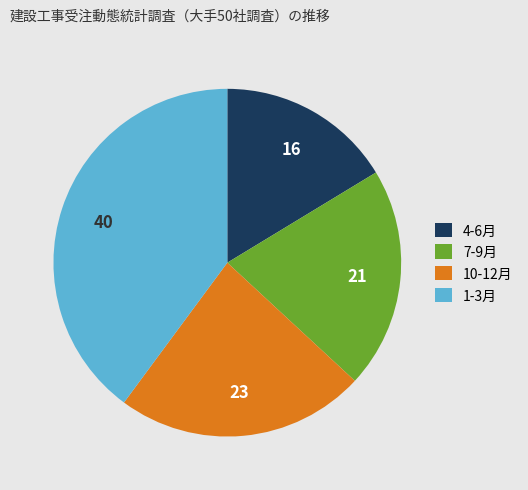

Is it true that 7-9月 is 32% of the pie?

False